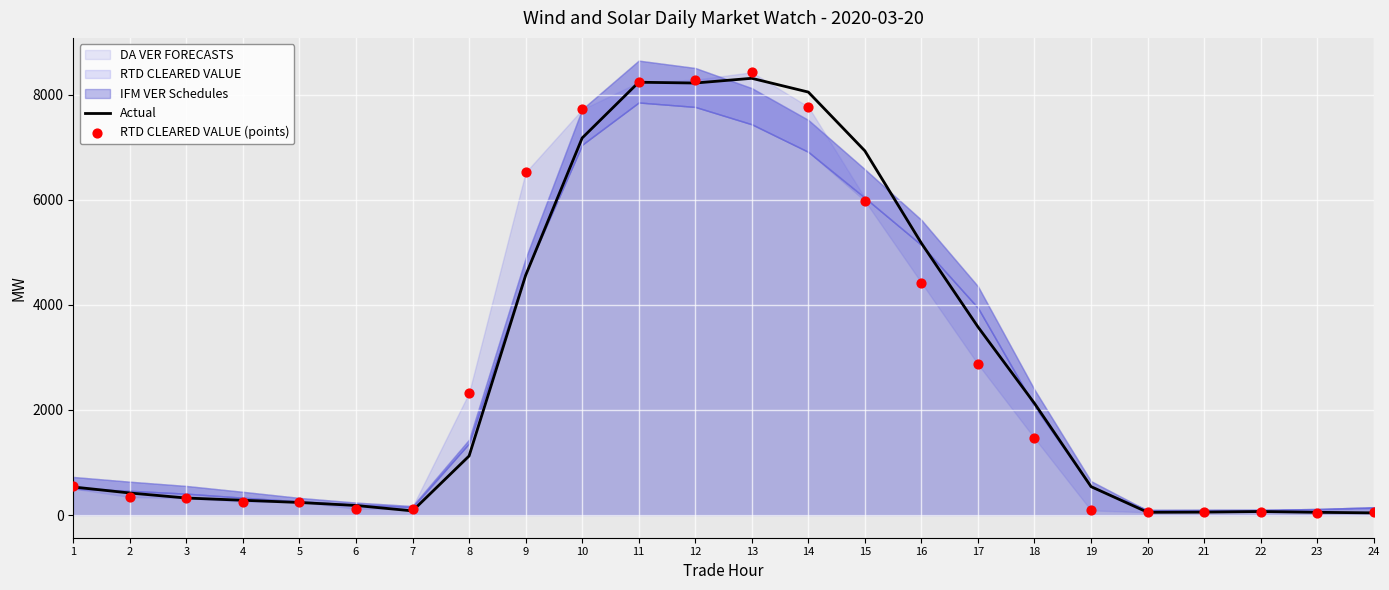

At how many categories does at least one series exceed 8108?

3